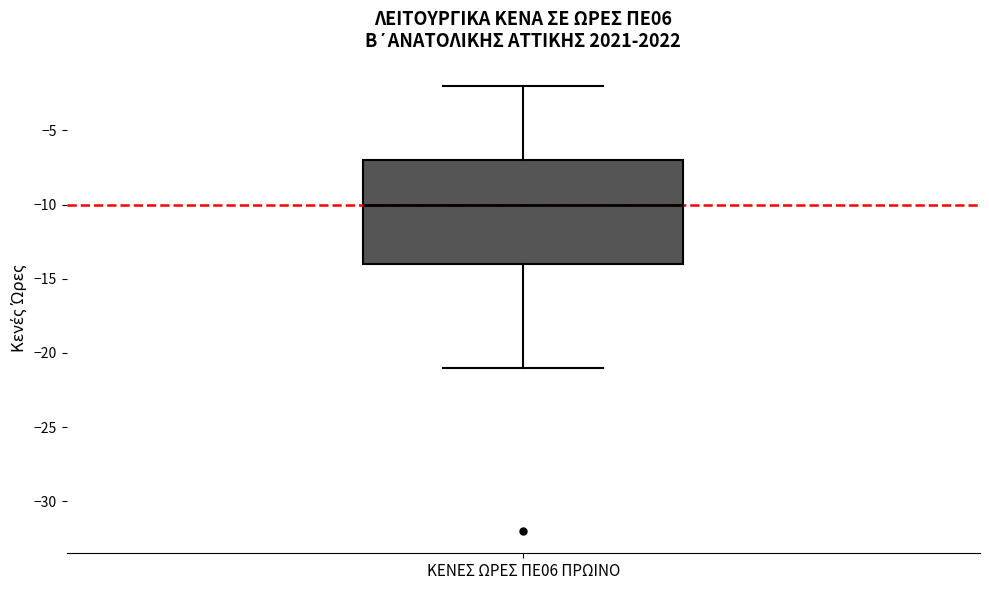

Where does the median line of the box for ΚΕΝΕΣ ΩΡΕΣ ΠΕ06 ΠΡΩΙΝΟ sit on the y-axis? The values are not printed on the chart, so give them approximately, as read against the axis.

-10